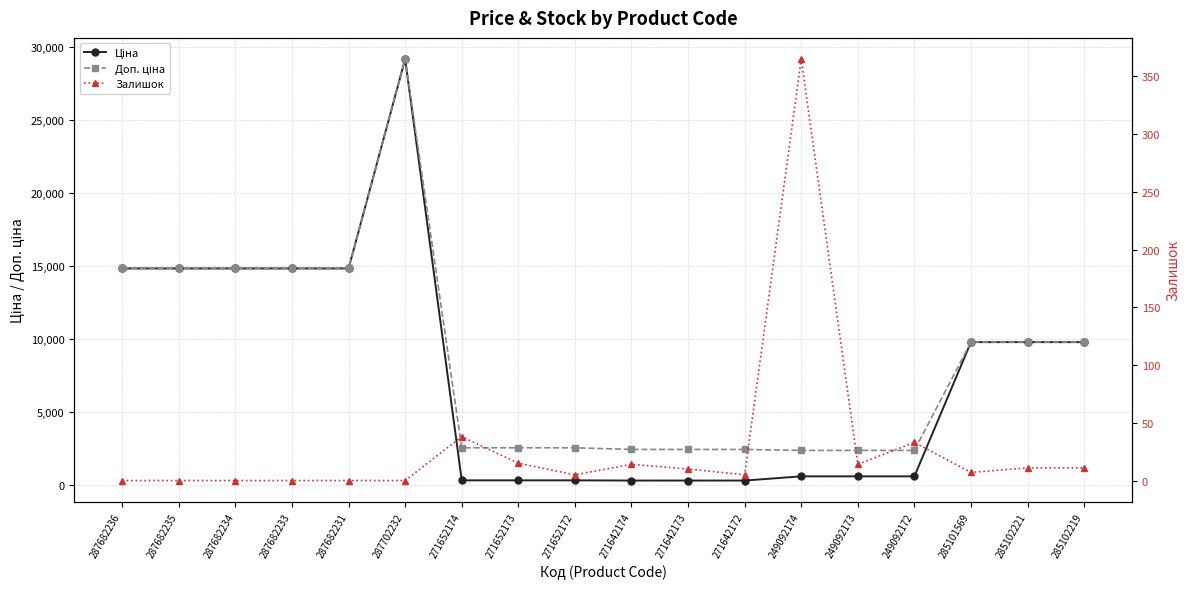

What is the difference between the maximum and second lowest values in the Залишок series?

365.0